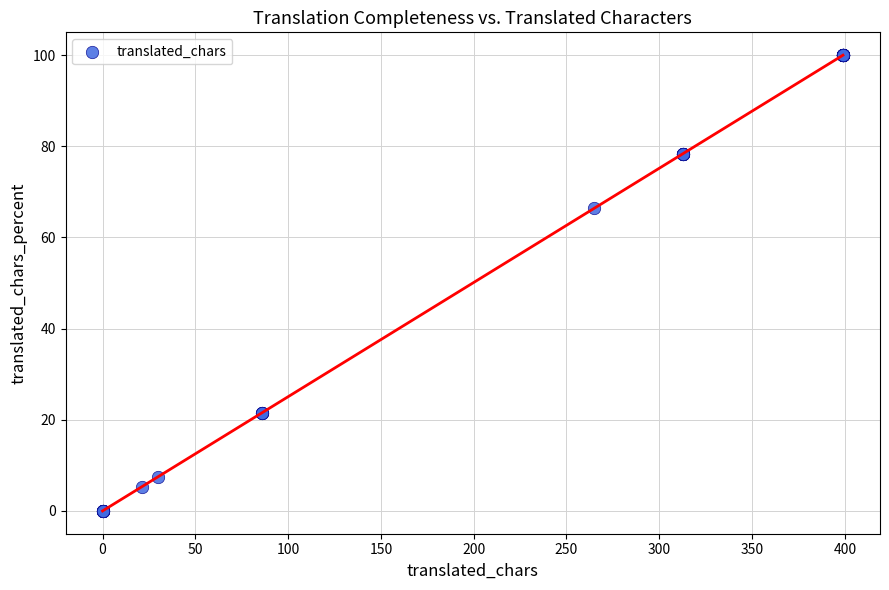

What Y value in the scatter plot is closest to 50?

66.4